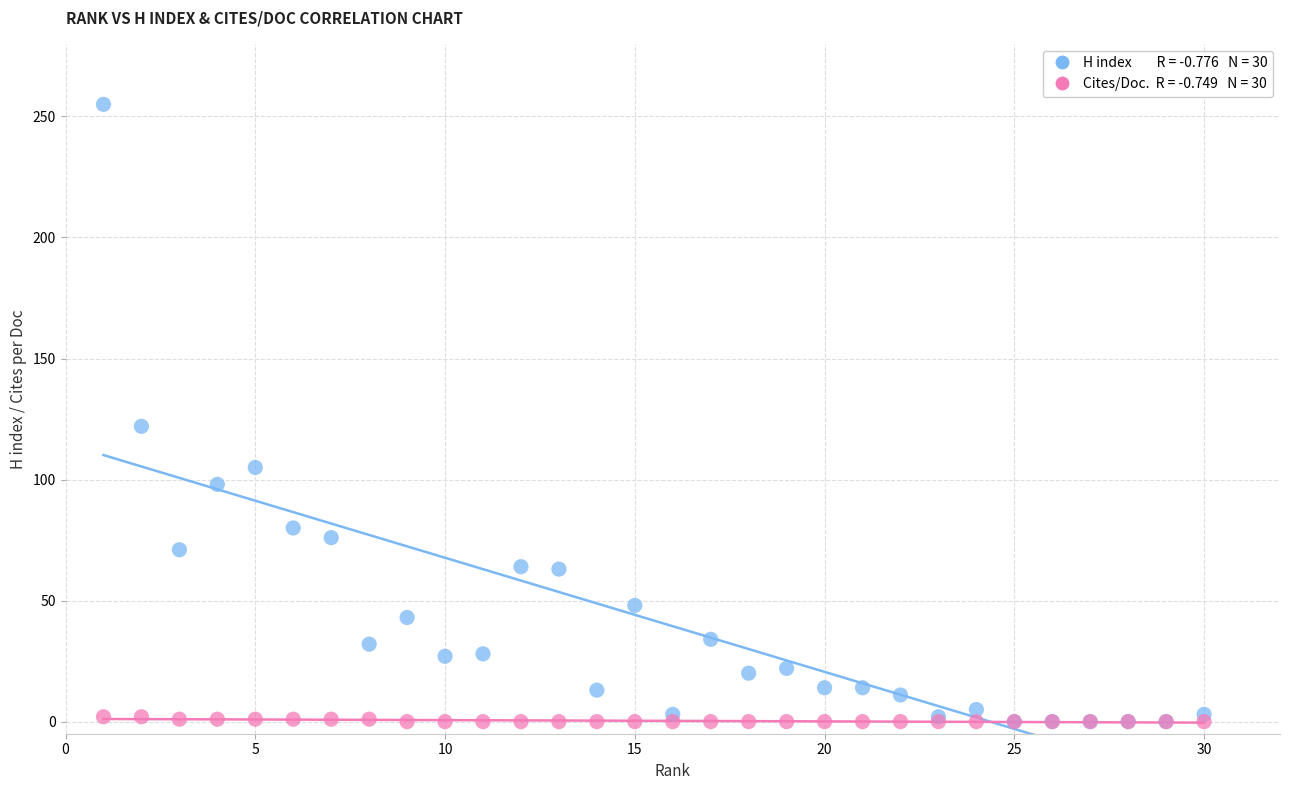

Across all series, what Y value is closest to 127?

122